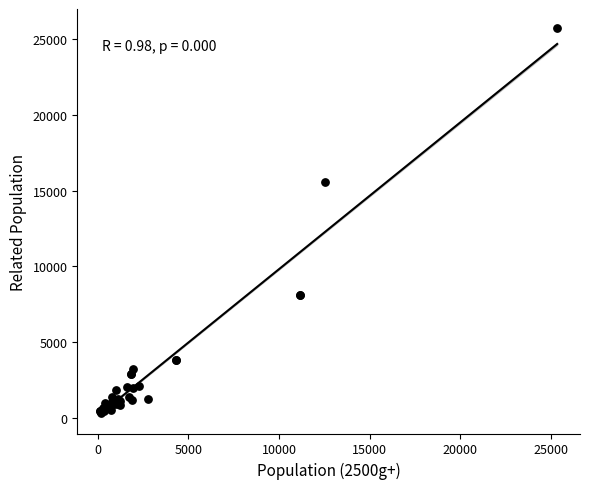

What Y value in the scatter plot is closest to 13021?

15549